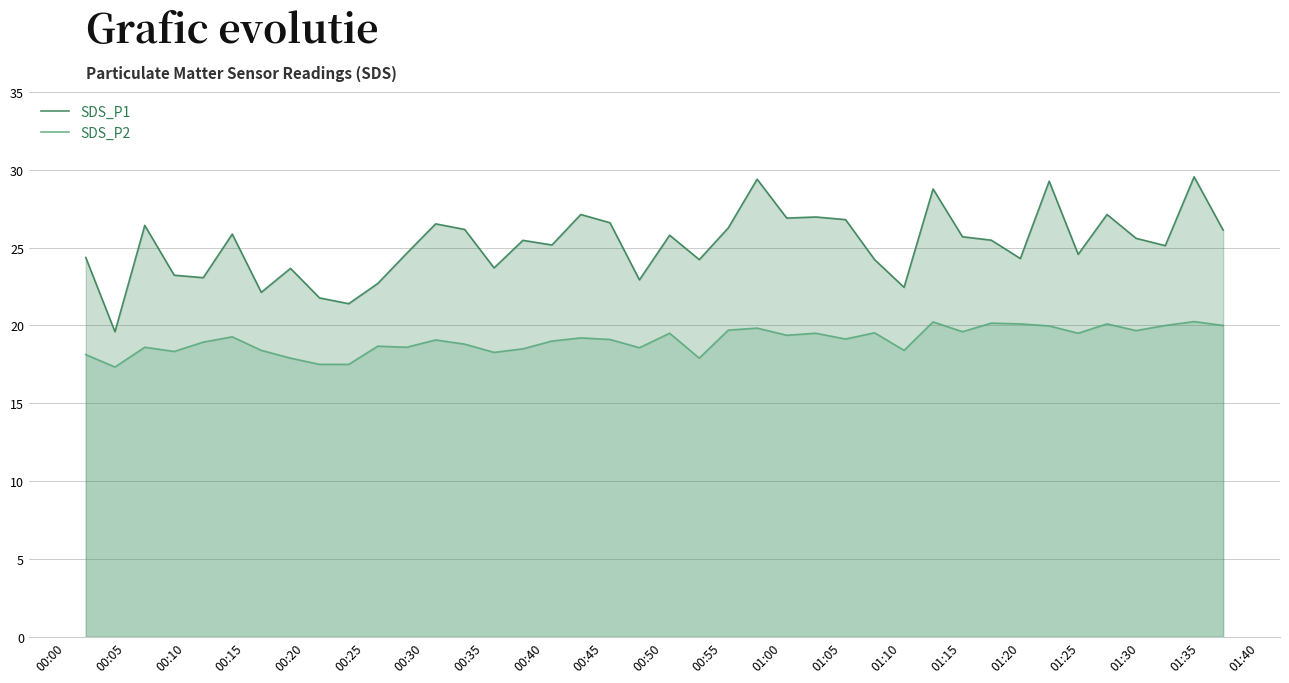

How many lines are shown in the chart?

2